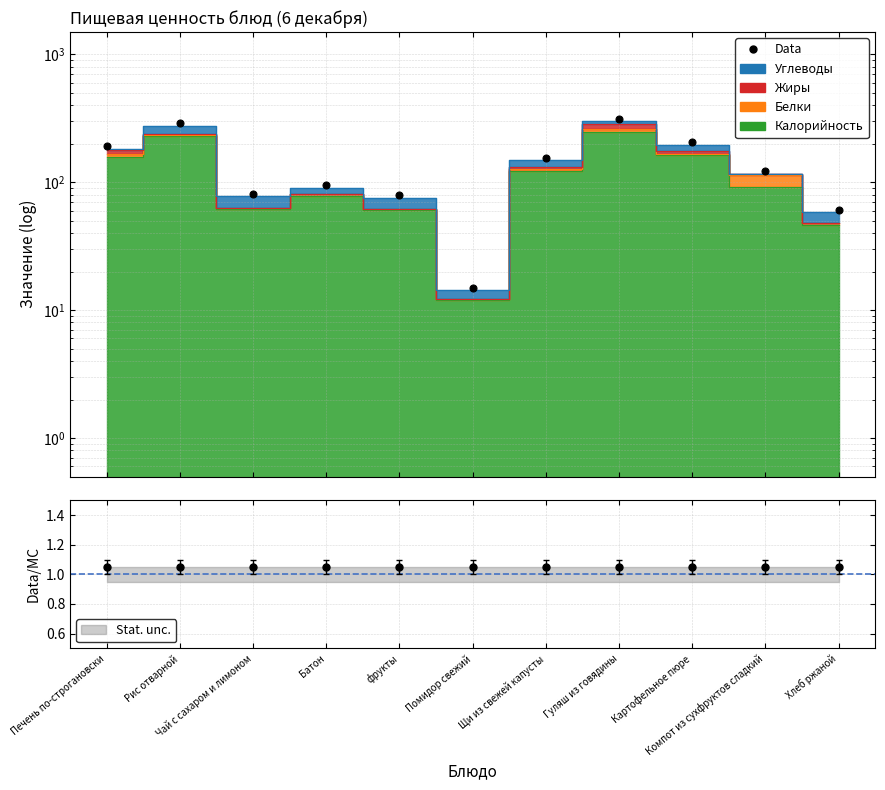

Which has a higher value, Помидор свежий or Щи из свежей капусты?

Щи из свежей капусты